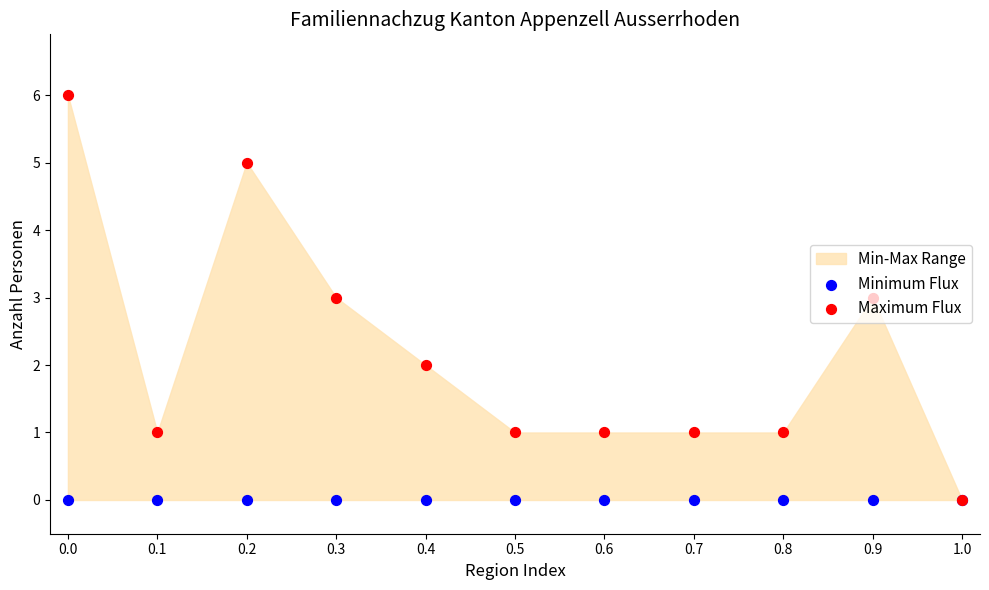

Which series reaches the minimum Y coordinate?

Minimum Flux